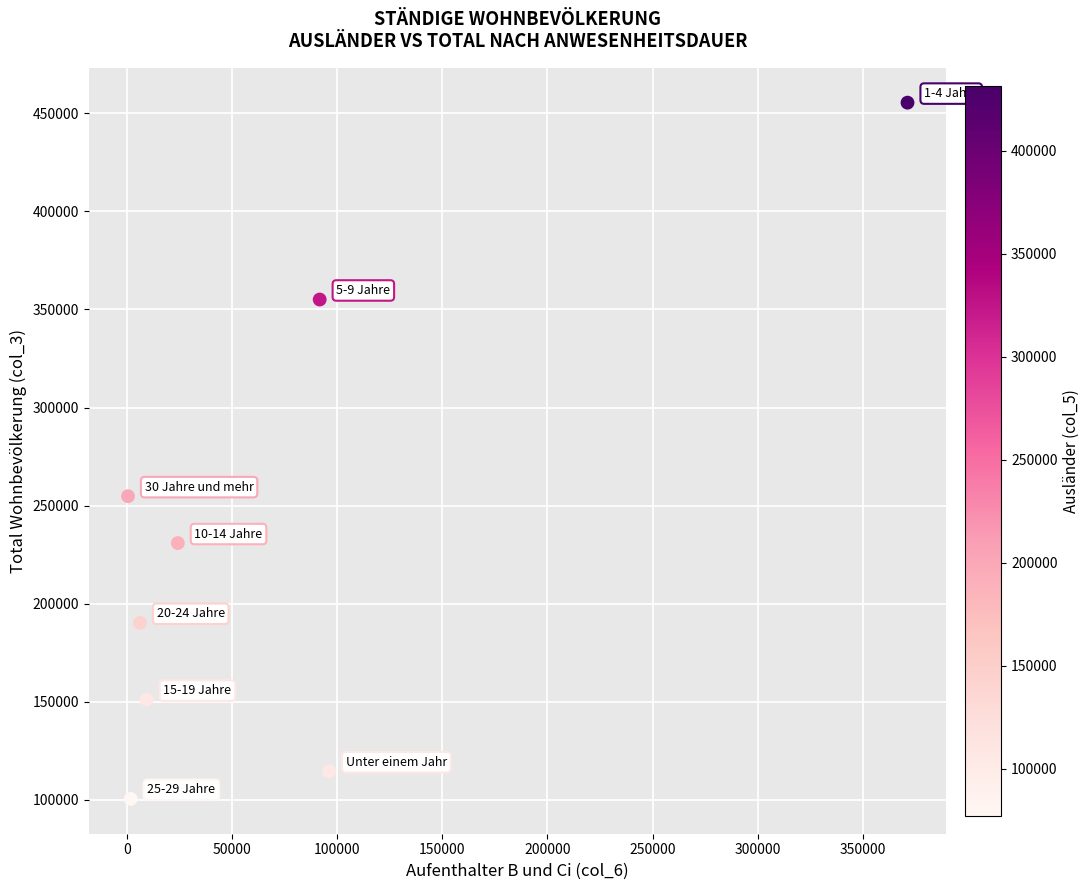

What Y value in the scatter plot is closest to 277936?

254776